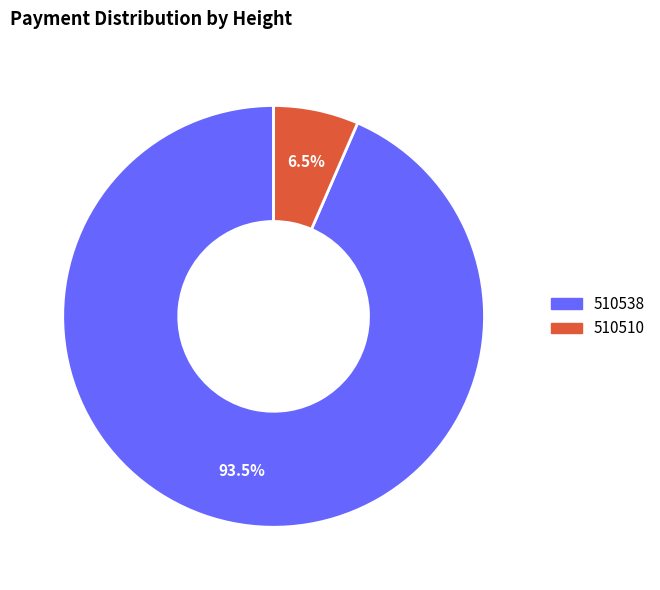

To the nearest percent, what is the average slice percentage?

50%